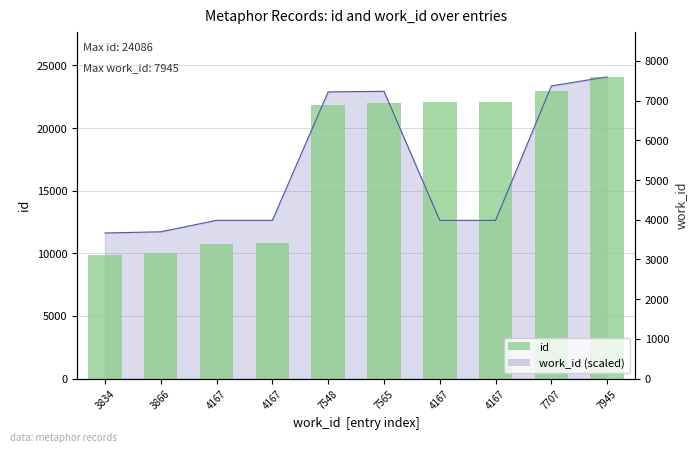

How many bars are there in total?

10